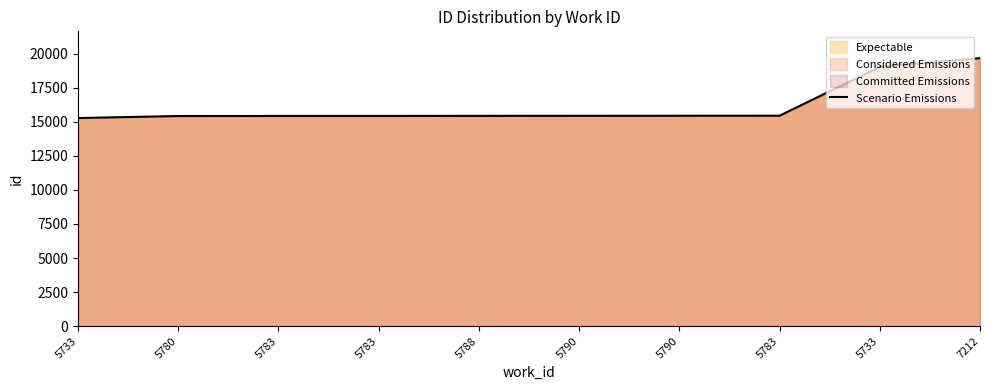

List the labels in order of value, largest first.

7212, 5733, 5783, 5790, 5790, 5788, 5783, 5783, 5780, 5733